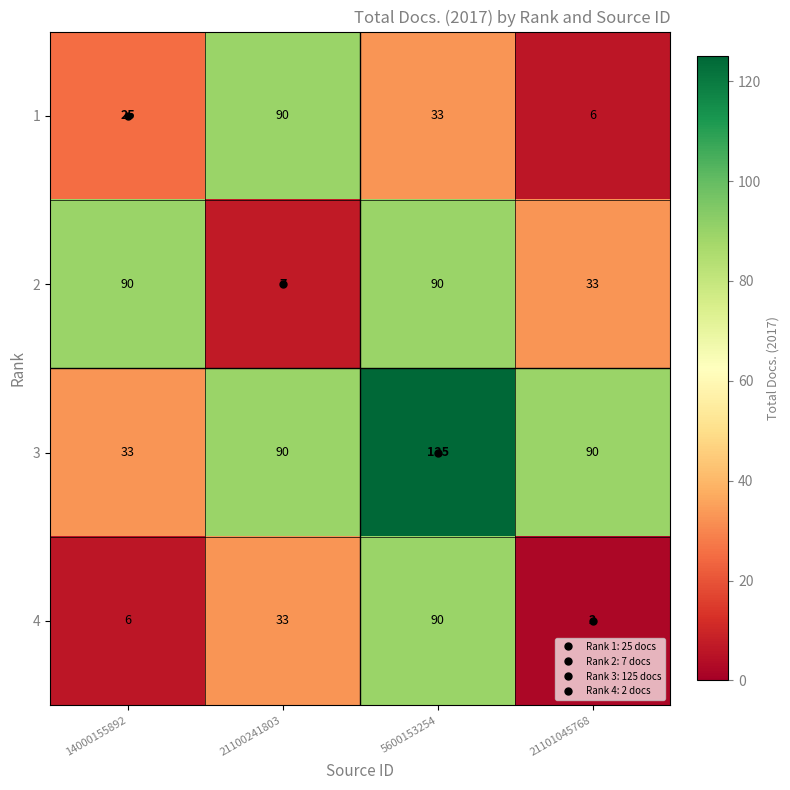

The value of 4 at 14000155892 is 6. True or false?

True